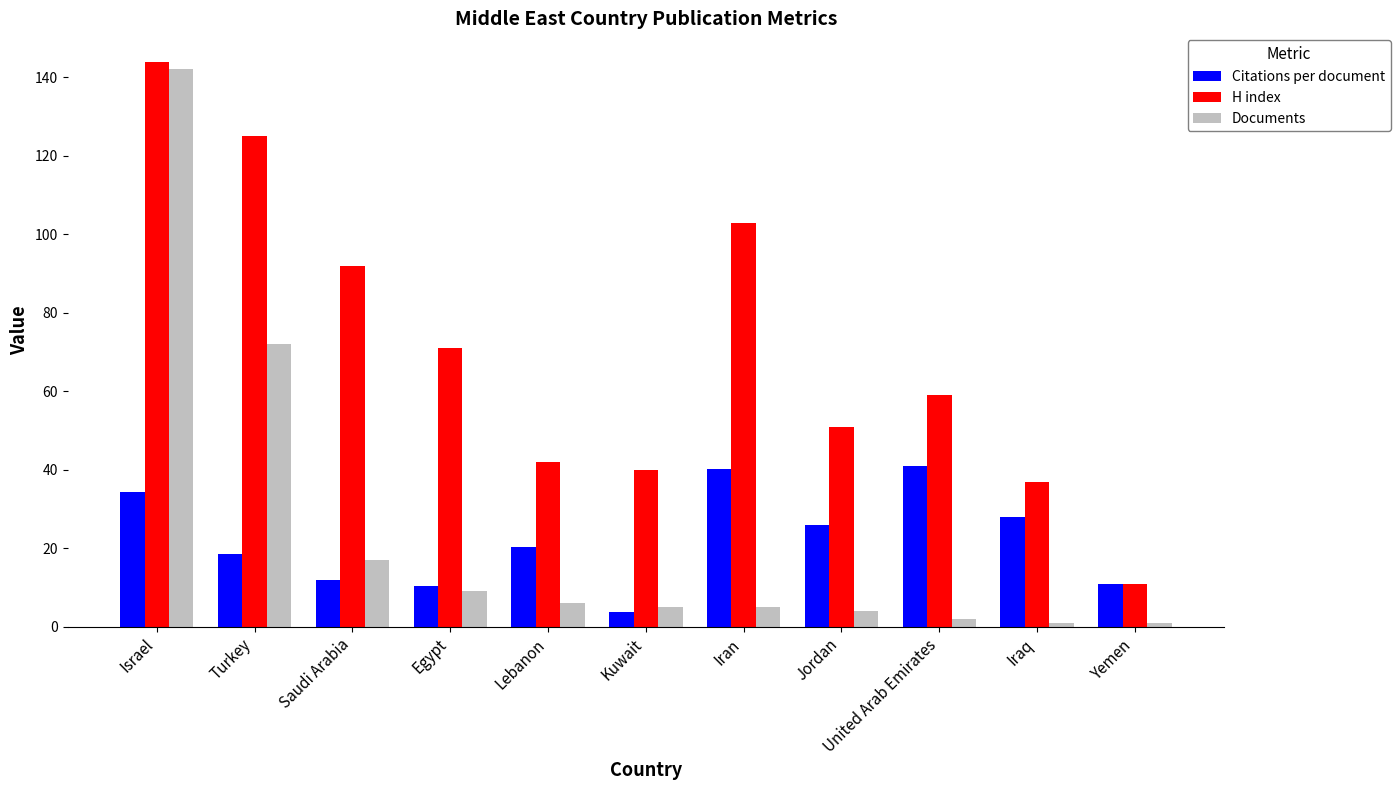

How many series are shown in this chart?

3